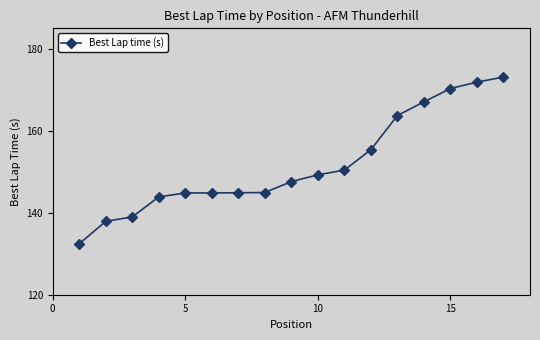

What is the value of the 17th point from the left?

173.1